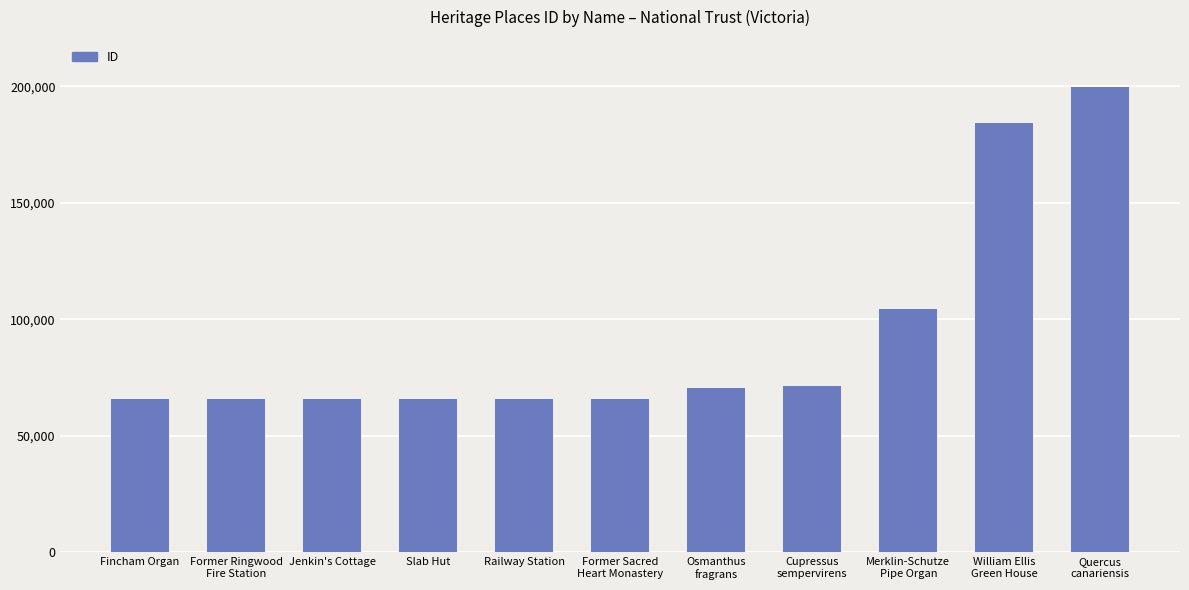

What is the greatest value displayed?

199924